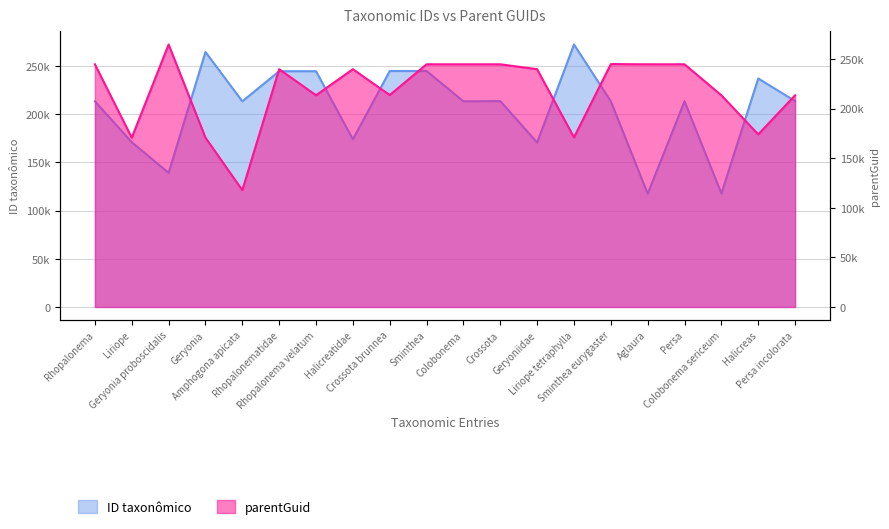

List the series in order of their peak value, lowest first.

parentGuid, ID taxonômico